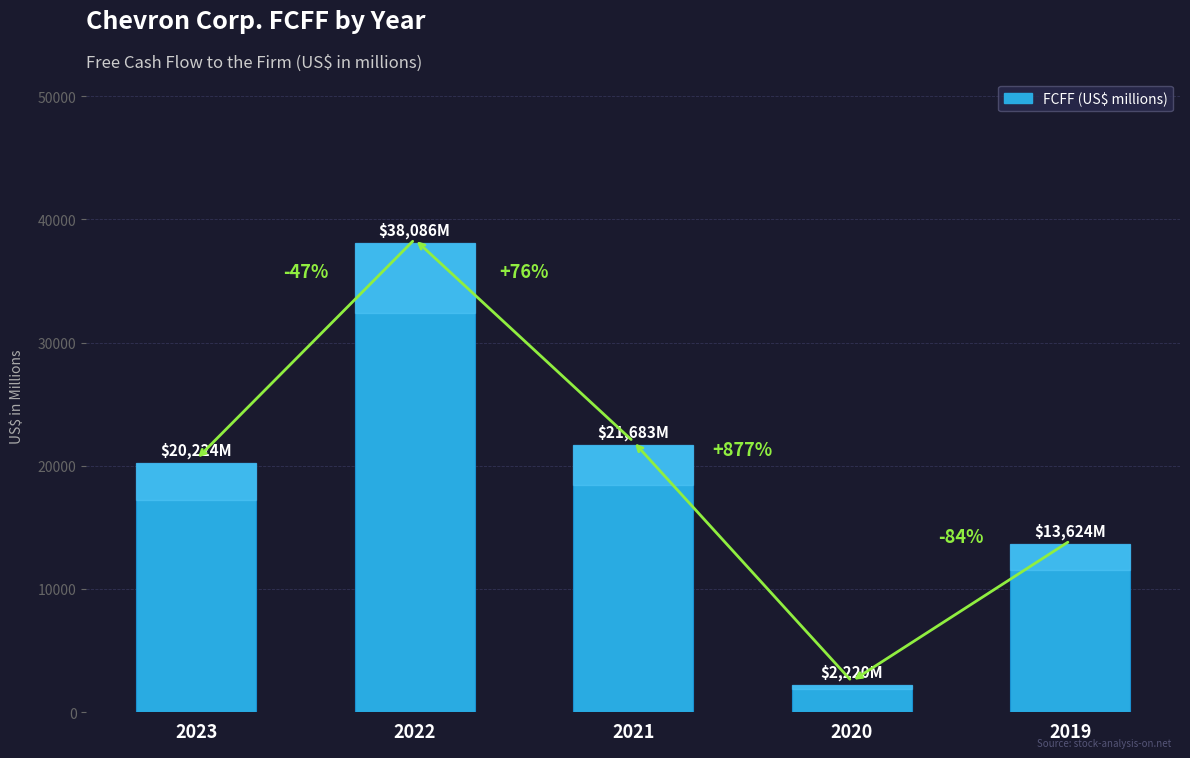

Which label corresponds to the largest value in the chart?

2022